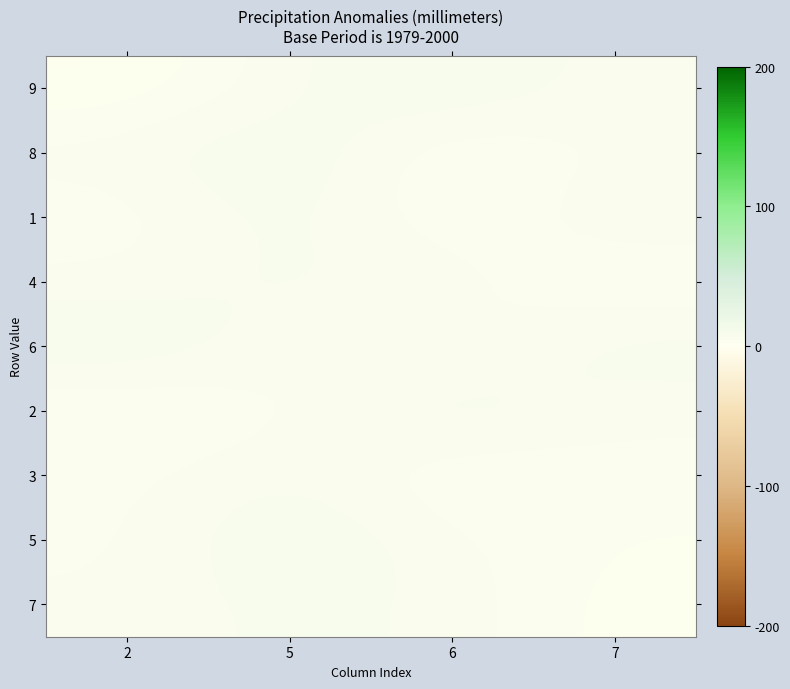

The value of 3 at 5 is 4. True or false?

False